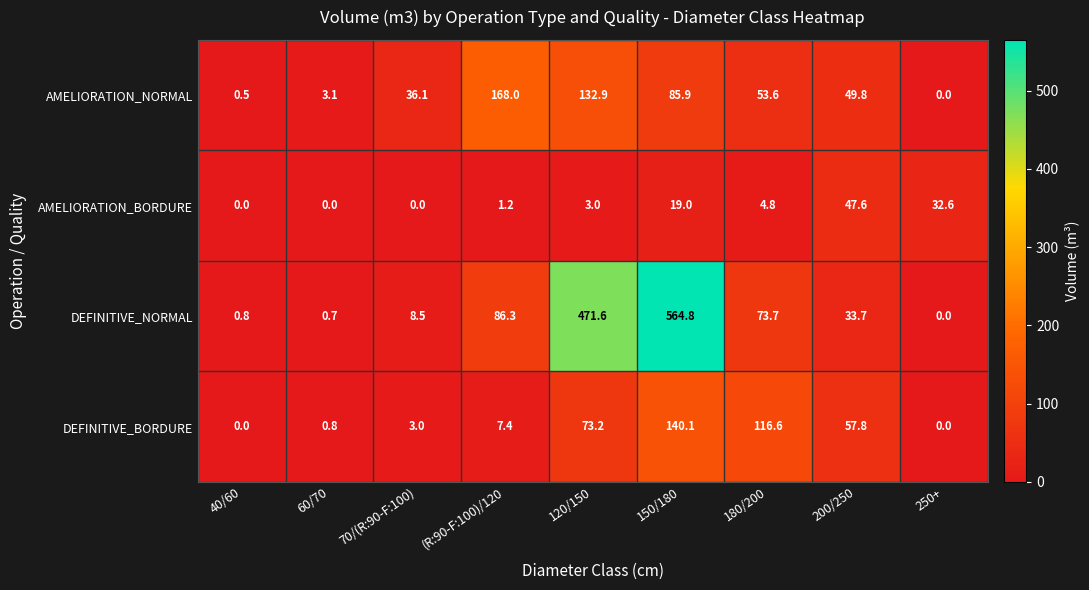

How many series are shown in this chart?

4